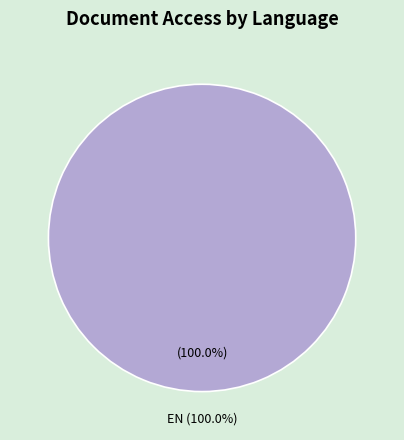

Is there a majority slice in this chart?

Yes